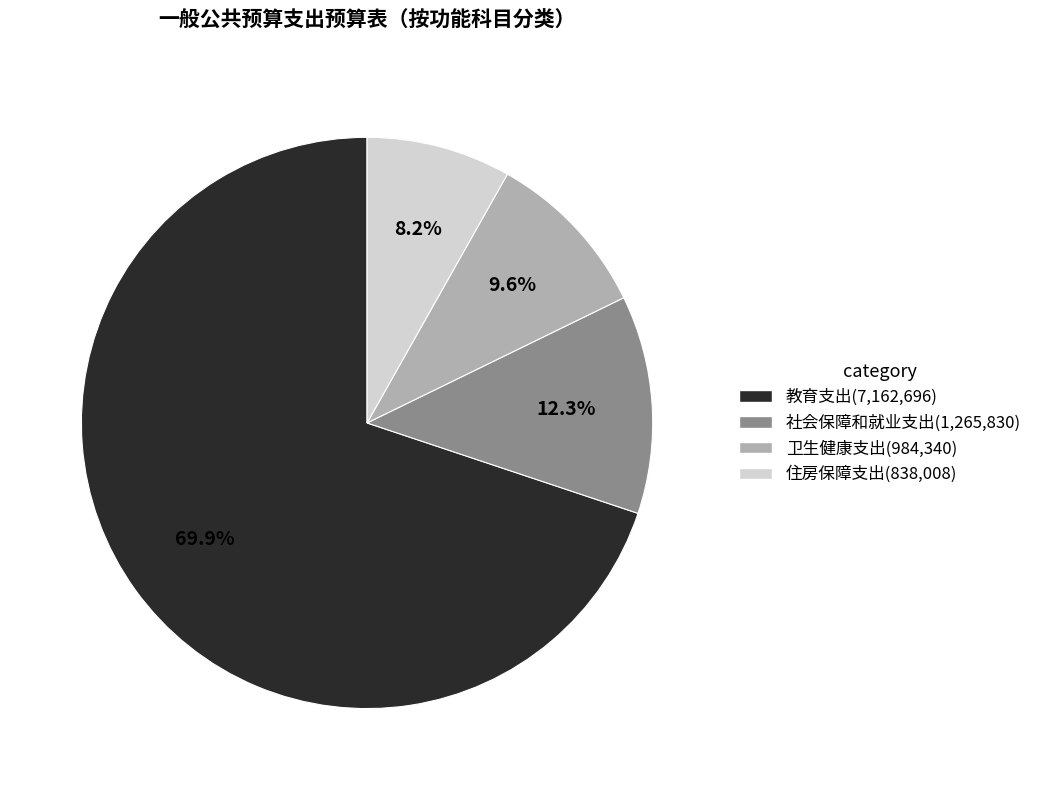

Approximately how many times larger is the value at 教育支出 compared to 卫生健康支出?

7.3